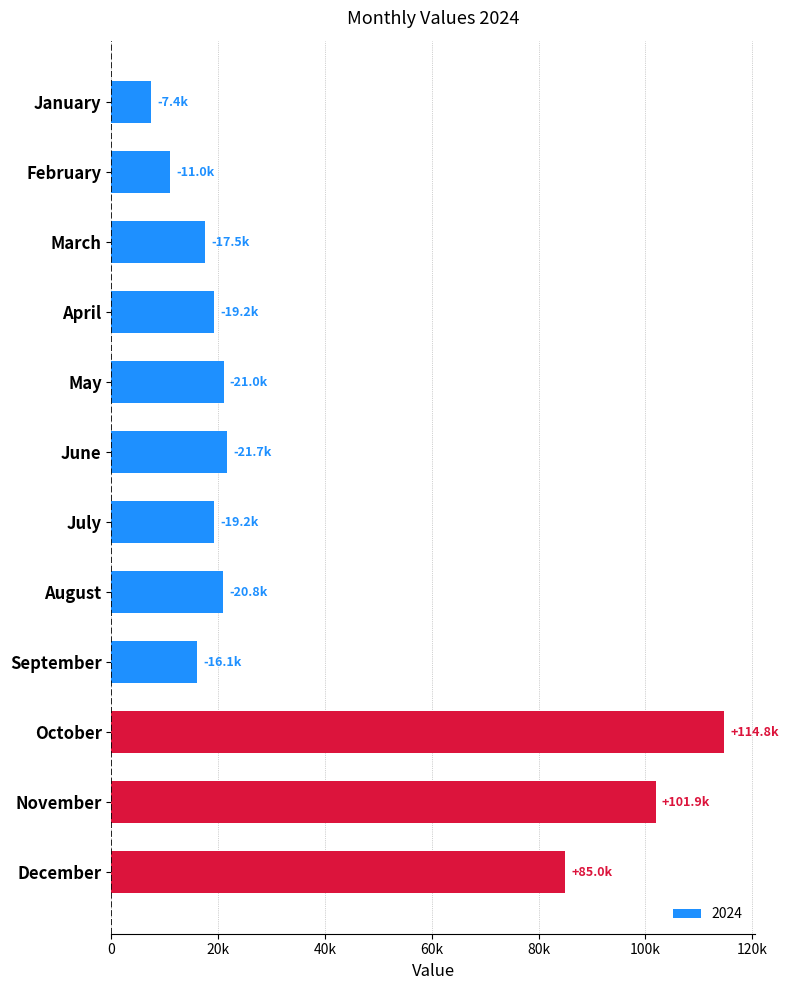

At which category does the chart reach its peak across all series?

October